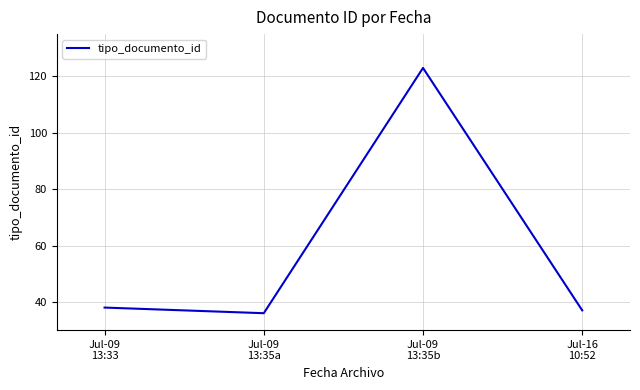

Reading left to right, transcribe all the data shown in this chart.

38	36	123	37